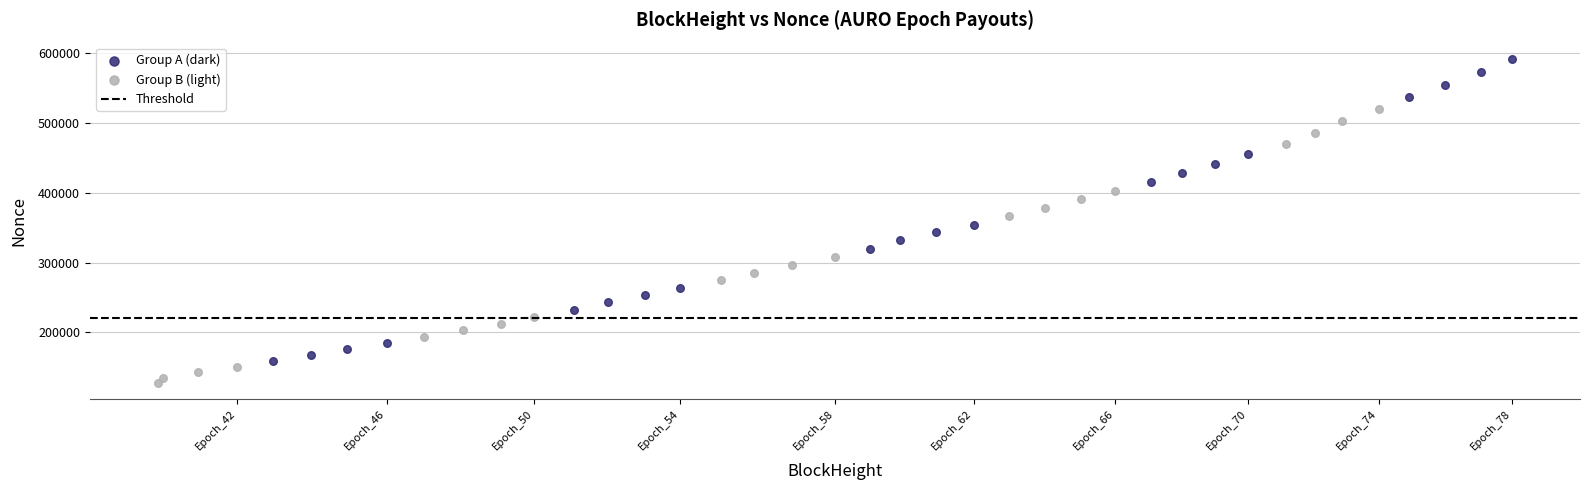

Which series reaches the minimum Y coordinate?

Group B (light)